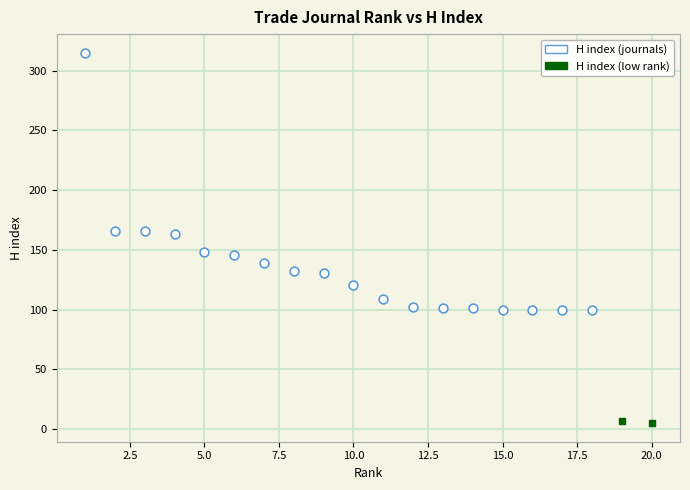

What are all the series names shown in the legend?

H index (journals), H index (low rank)